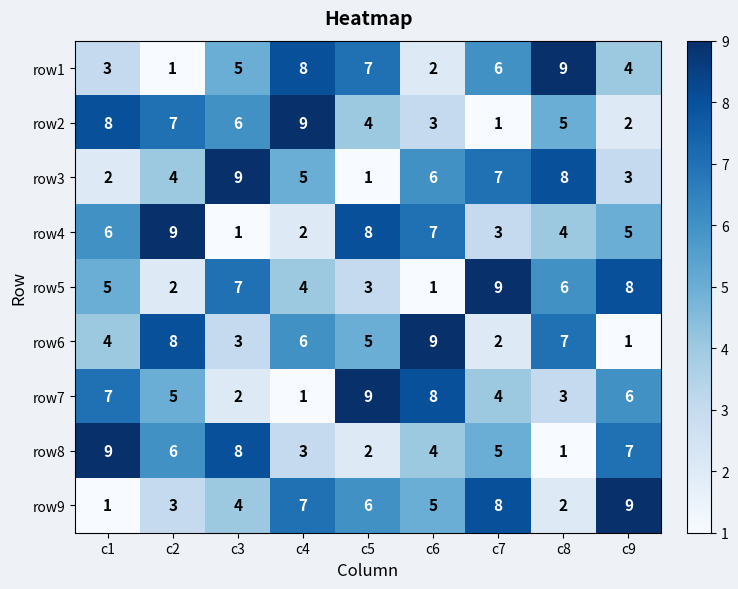

Count the row1 values in the range 3 to 7.

5